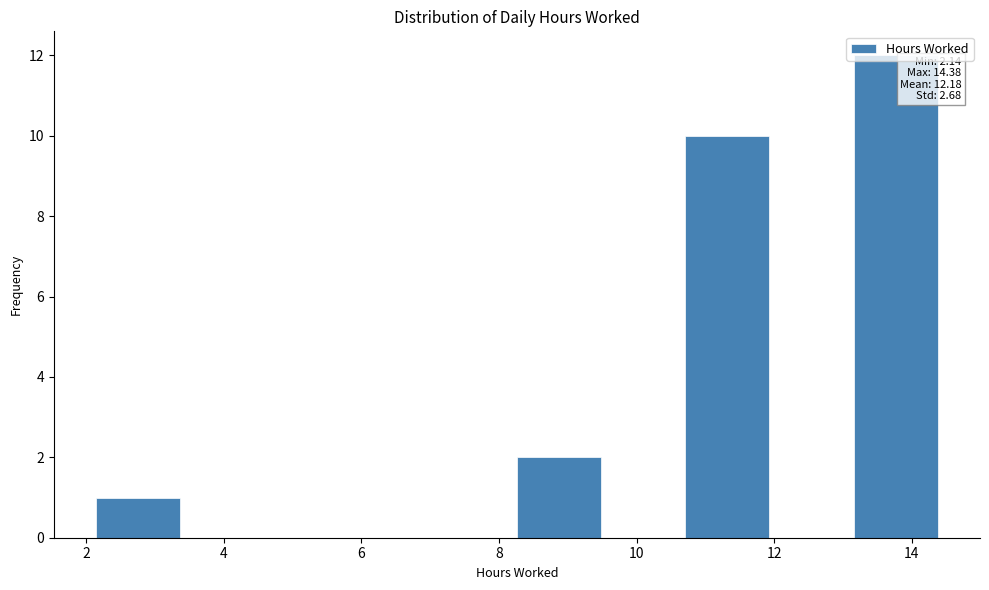

Which range on the x-axis has the tallest bar?

13.2 to 14.4